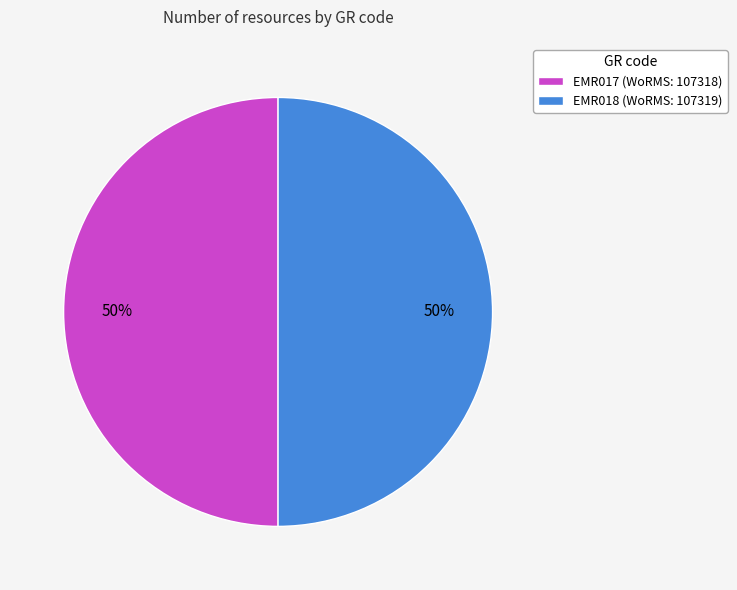

Do EMR017 (WoRMS: 107318) and EMR018 (WoRMS: 107319) together represent more than half of the pie?

Yes